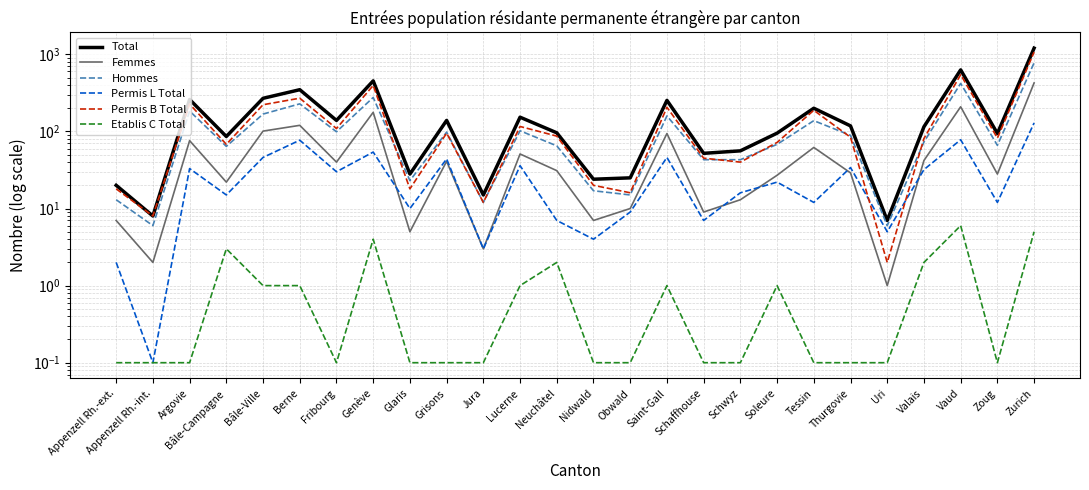

What is the lowest value of the Permis B Total series?

2.0